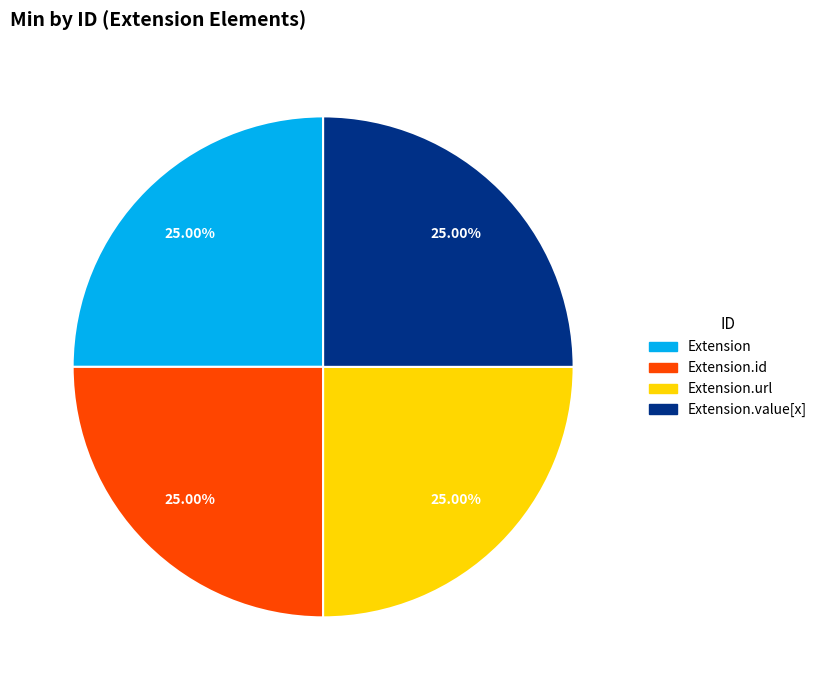

Approximately how many times larger is the value at Extension.url compared to Extension?

1.0